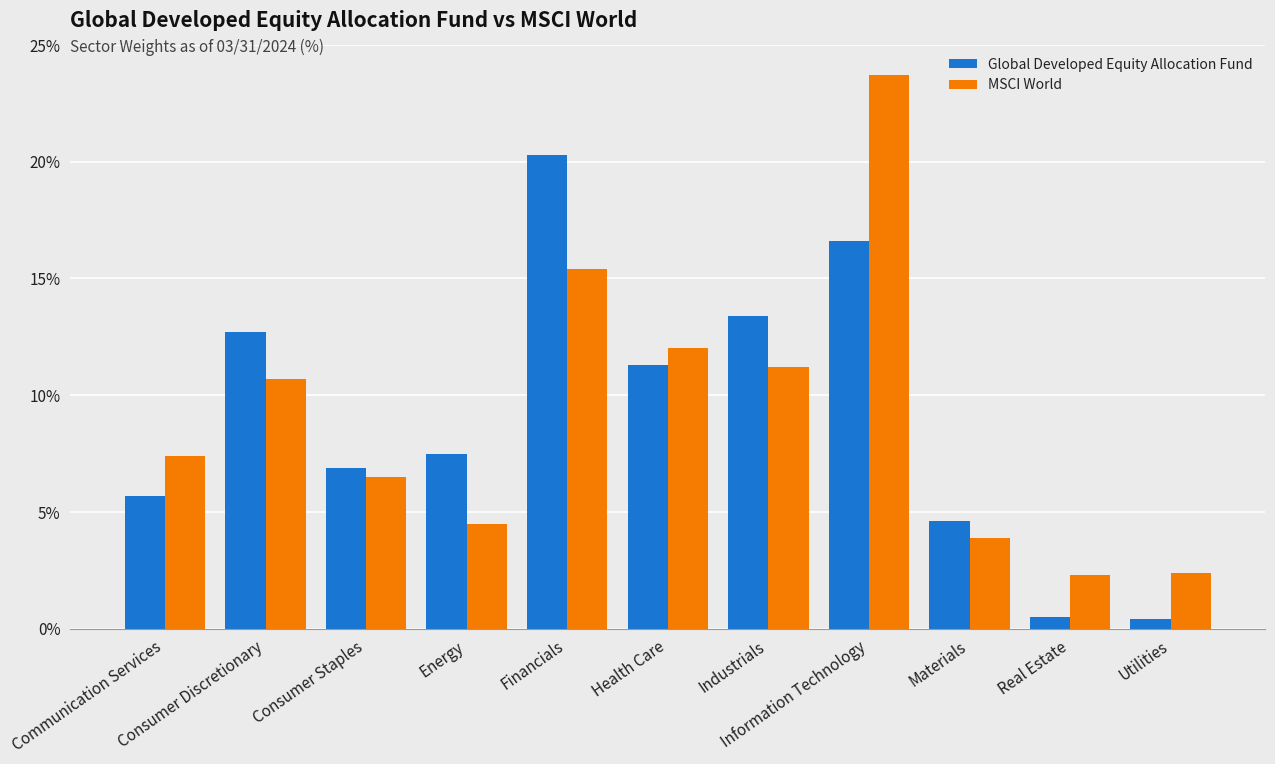

How many distinct data groups are displayed?

2